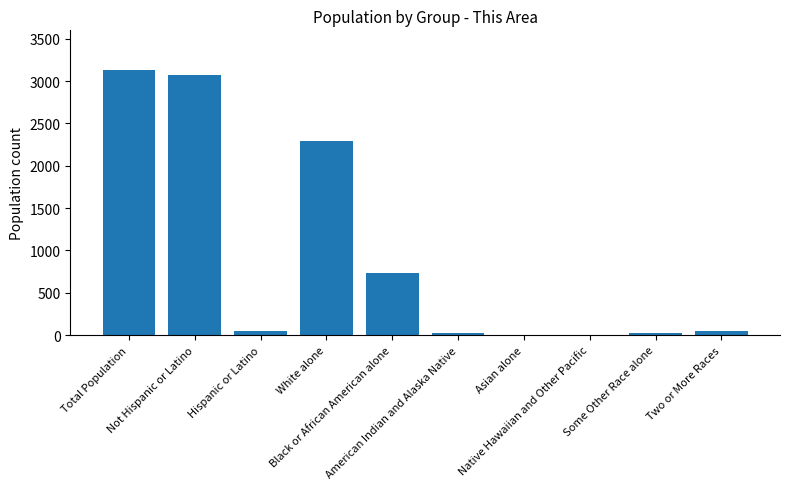

What is the sum of all values?

9387